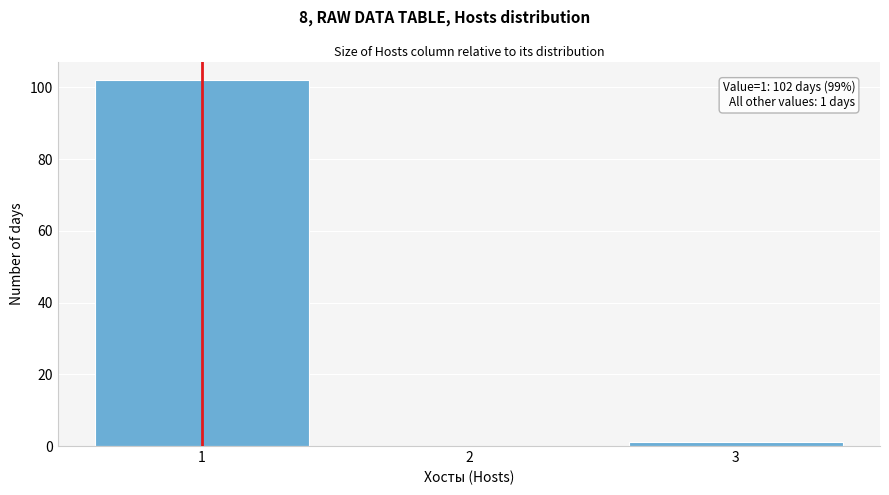

Reading right to left, transcribe all the data shown in this chart.

3=1	2=0	1=102